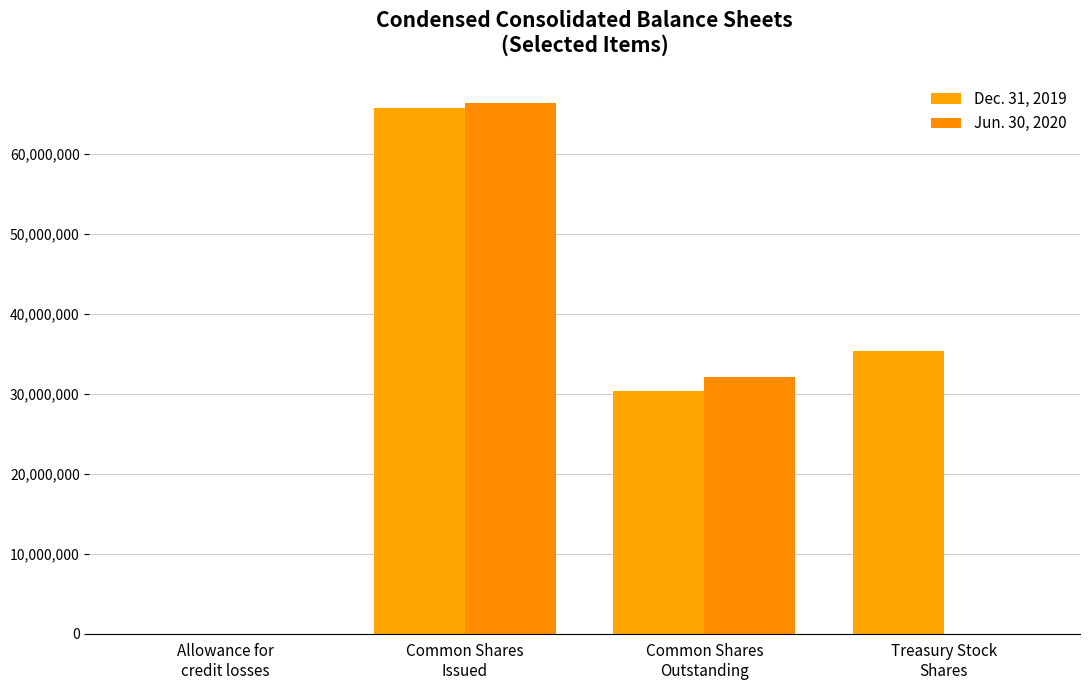

At which label does Dec. 31, 2019 reach its minimum?

Allowance for
credit losses